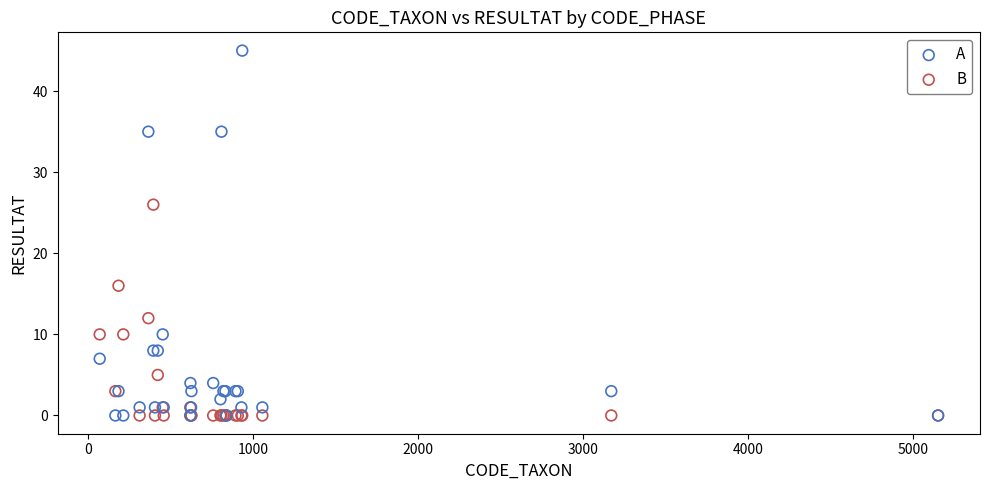

What are all the series names shown in the legend?

A, B